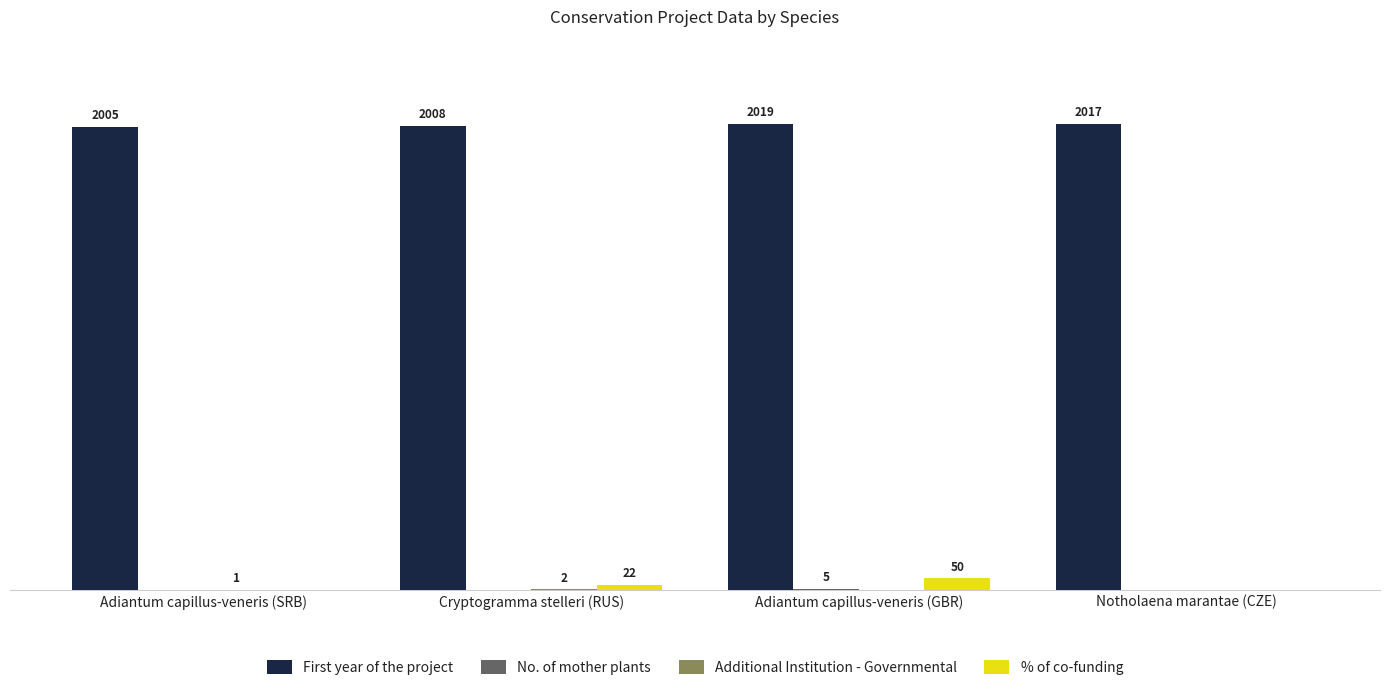

Where does the First year of the project series first go above 2017?

Adiantum capillus-veneris (GBR)